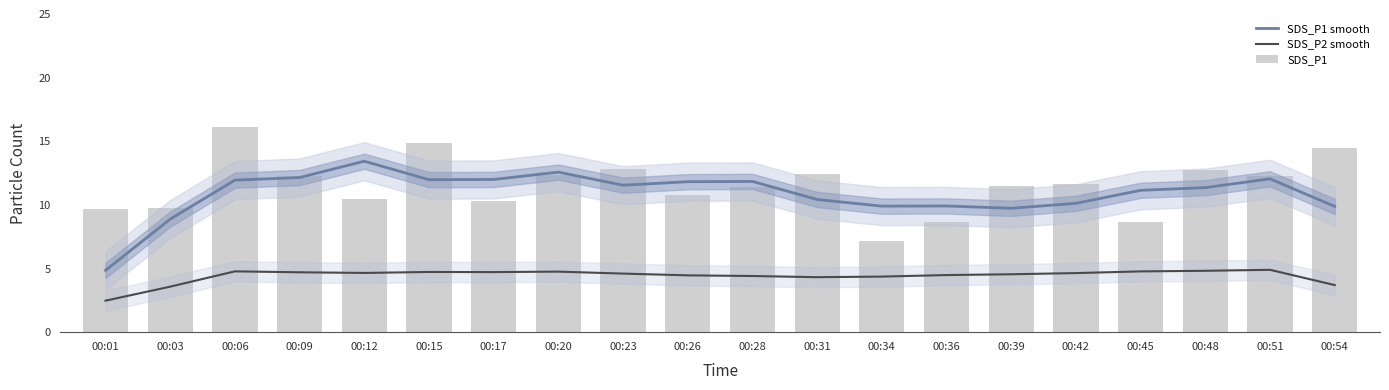

What is the difference between the highest and lowest values at 00:51?

7.4